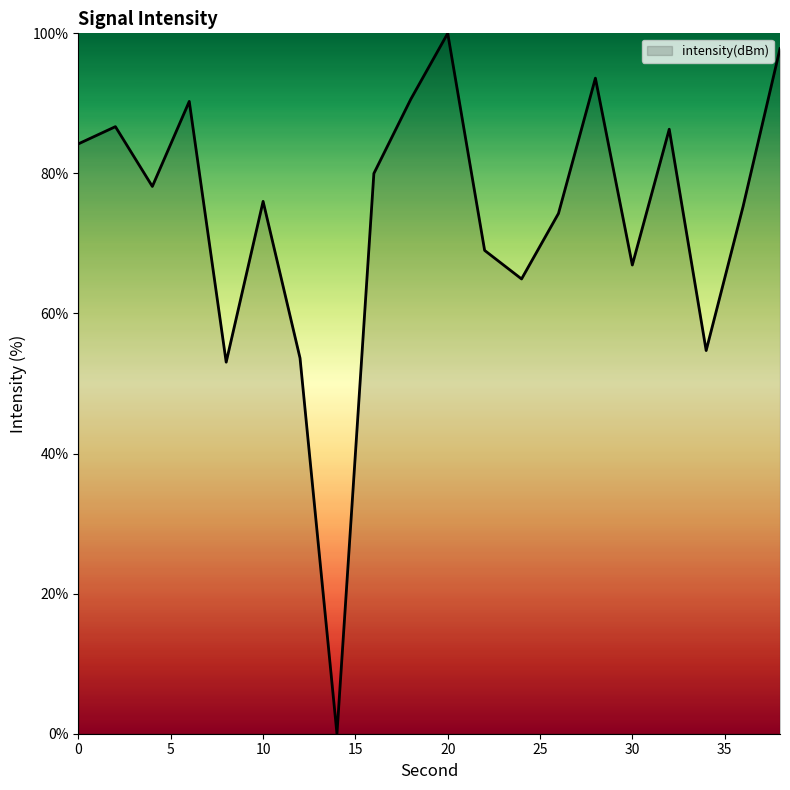

What is the greatest value displayed?

100.0